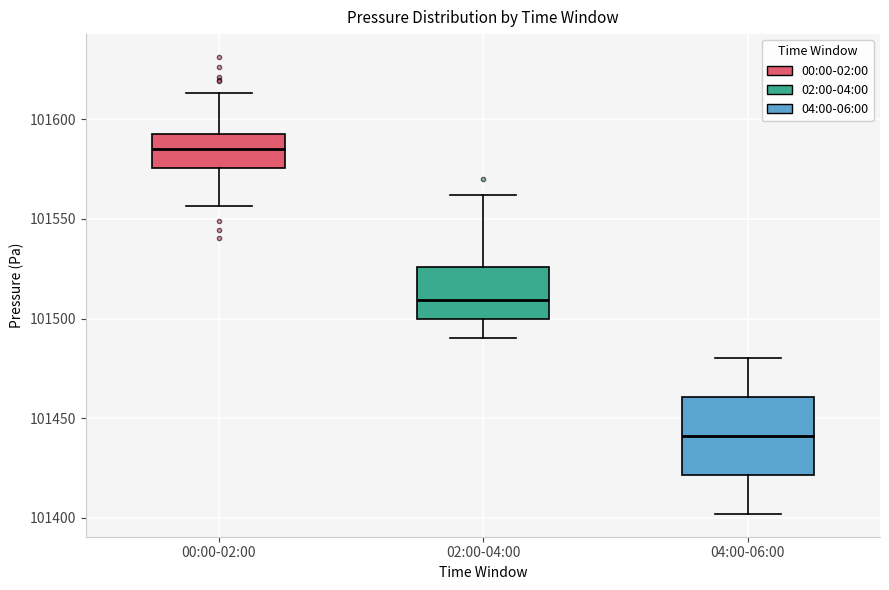

Which box's median line is the lowest?

04:00-06:00